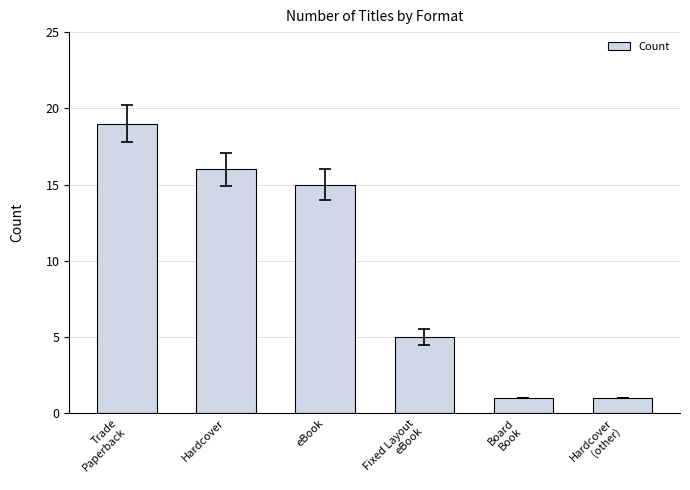

What is the minimum value shown in the chart?

1